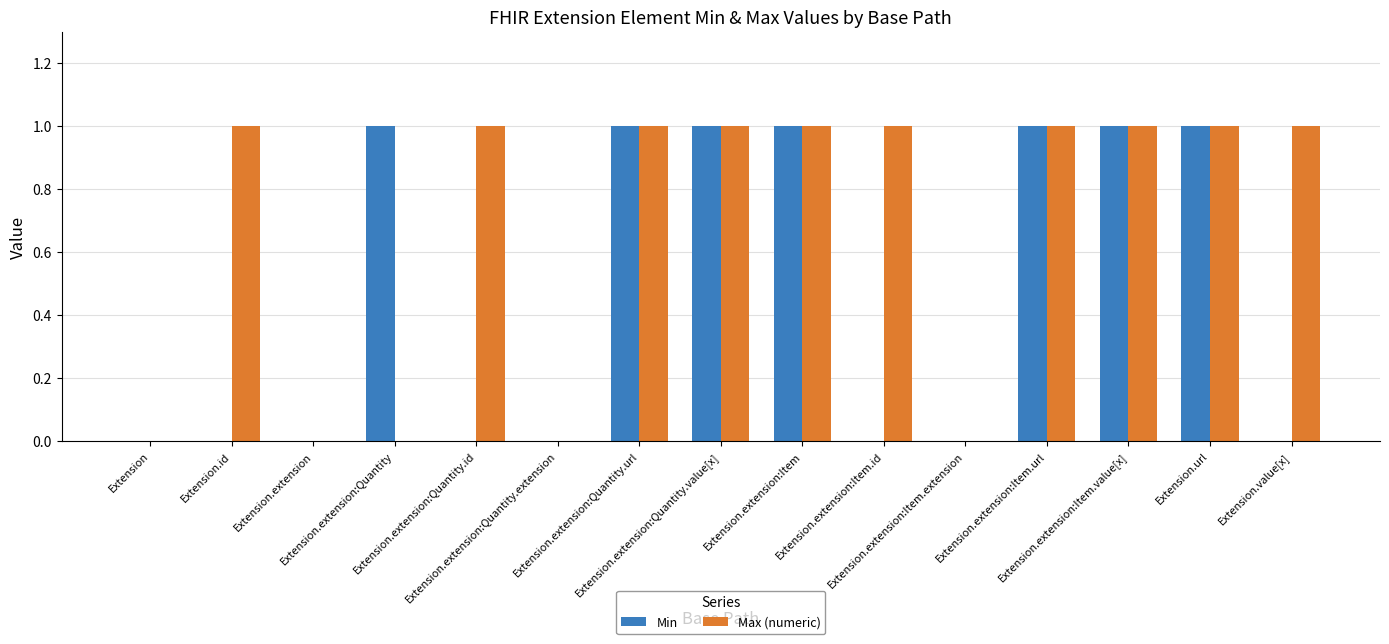

What is the sum of all Max (numeric) values?

10